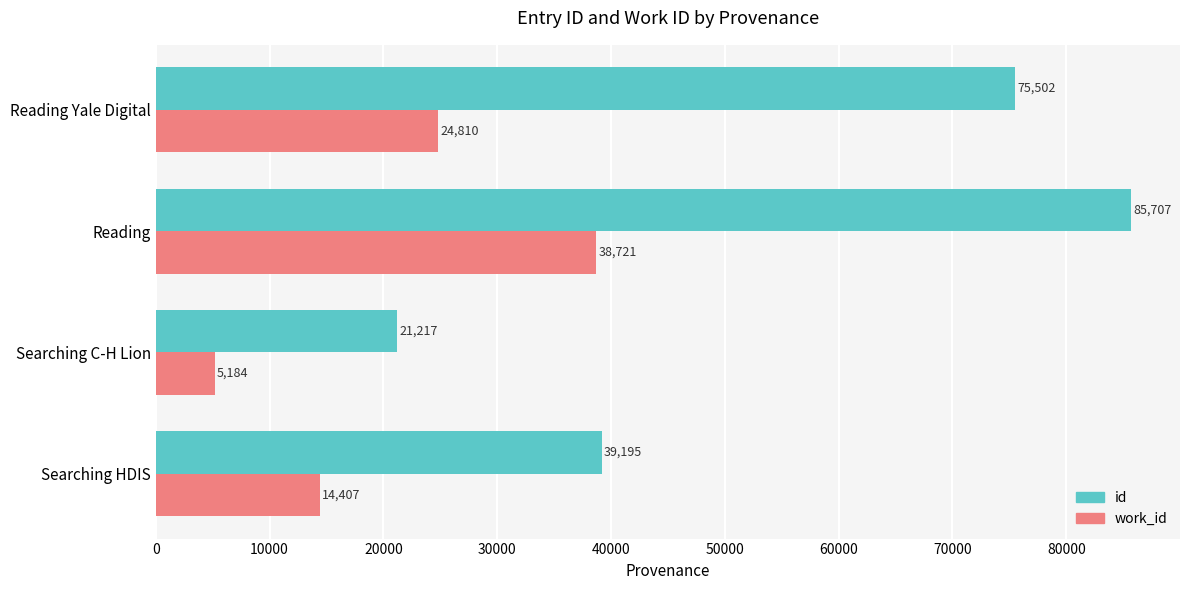

Rank the series by their average value, from highest to lowest.

id, work_id